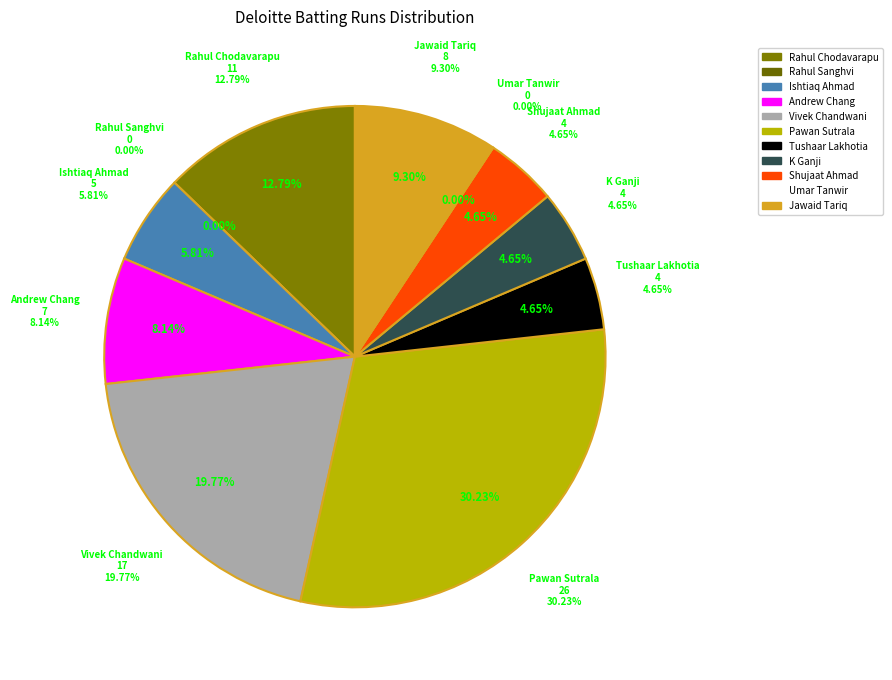

What percentage do Shujaat Ahmad and Rahul Chodavarapu together represent?

17.4%